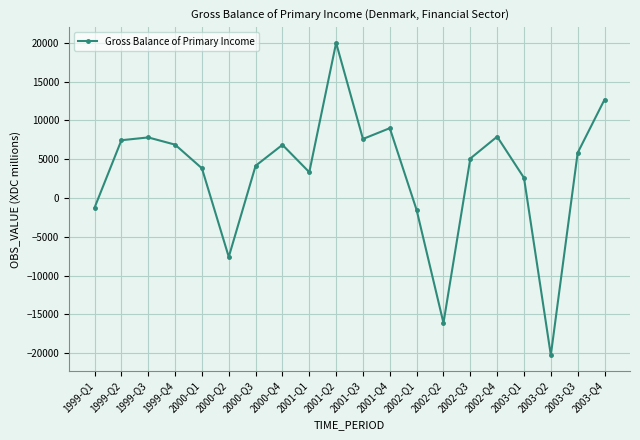

How many data points are less than 5829?

10